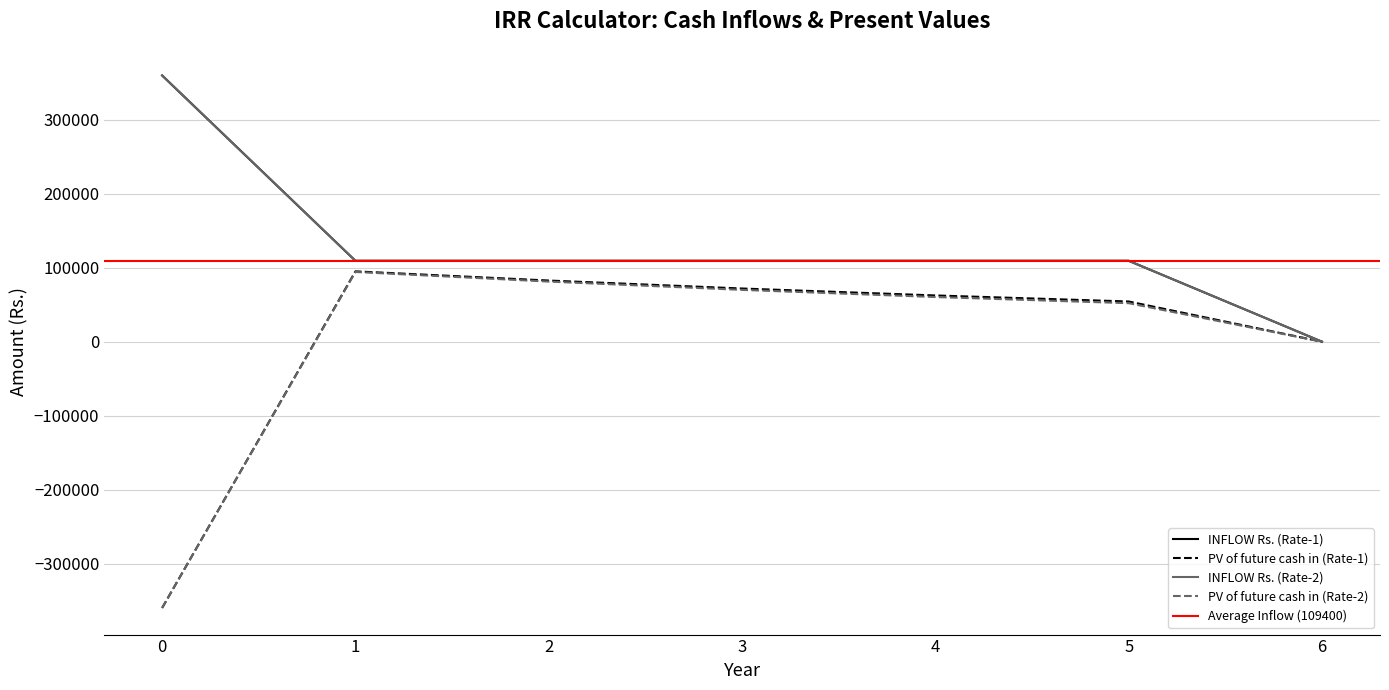

The value of PV of future cash in (Rate-2) at 4 is 19180.9. True or false?

False